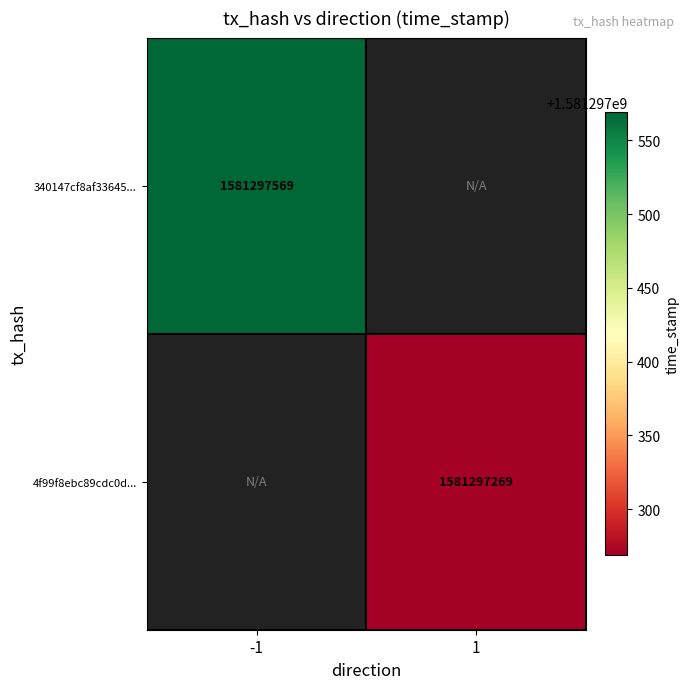

Reading right to left, list all the values displayed in this chart.

340147cf8af33645879b7752adcd4f7a48af75e: 1581297569	-1
4f99f8ebc89cdc0d7725a370f24e617c80e4c6b: 1581297269	1